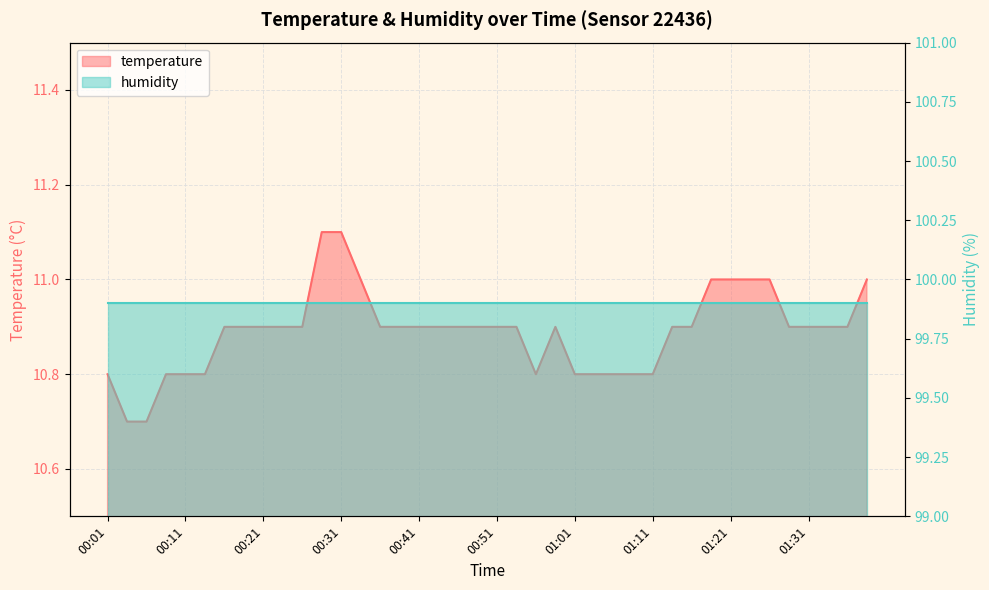

What is the difference between the second highest and minimum values?

0.4